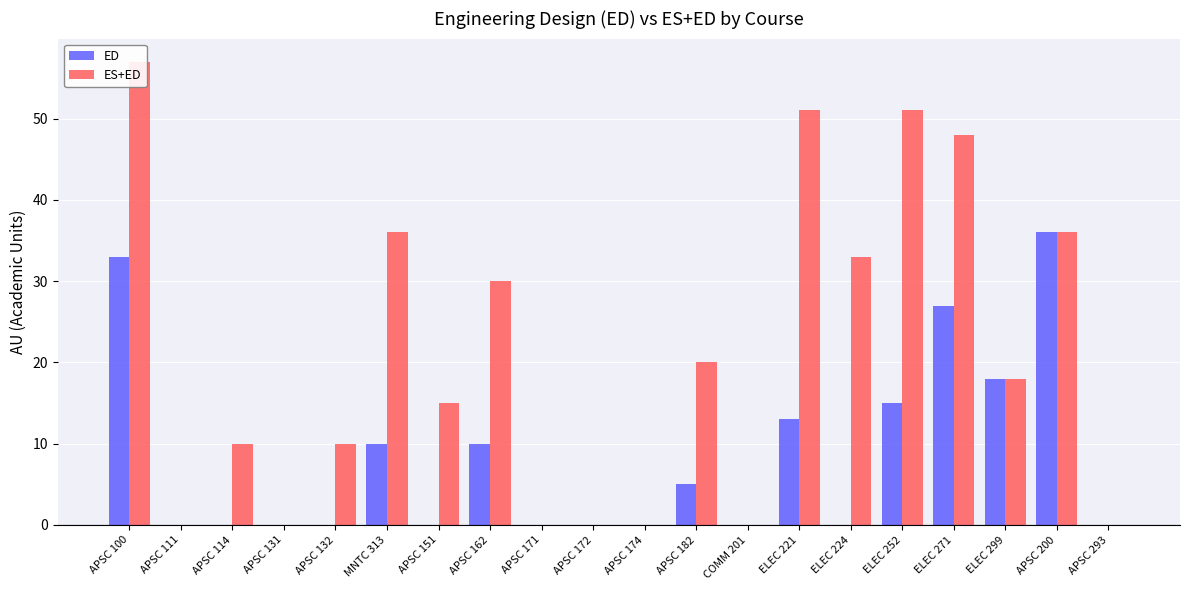

What is the sum of the ED values at APSC 172 and MNTC 313?

10